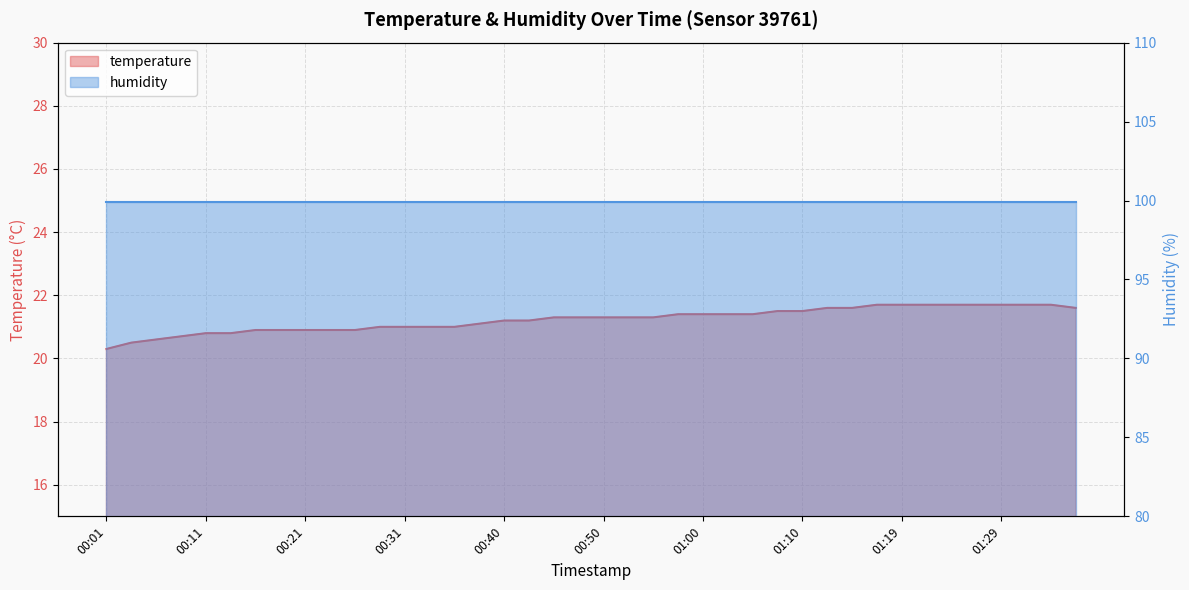

Reading right to left, extract all data points from this chart.

01:37=21.6	01:34=21.7	01:32=21.7	01:29=21.7	01:27=21.7	01:24=21.7	01:22=21.7	01:19=21.7	01:17=21.7	01:15=21.6	01:12=21.6	01:10=21.5	01:07=21.5	01:05=21.4	01:02=21.4	01:00=21.4	00:58=21.4	00:55=21.3	00:53=21.3	00:50=21.3	00:48=21.3	00:45=21.3	00:43=21.2	00:40=21.2	00:38=21.1	00:36=21.0	00:33=21.0	00:31=21.0	00:28=21.0	00:26=20.9	00:23=20.9	00:21=20.9	00:19=20.9	00:16=20.9	00:14=20.8	00:11=20.8	00:09=20.7	00:06=20.6	00:04=20.5	00:01=20.3